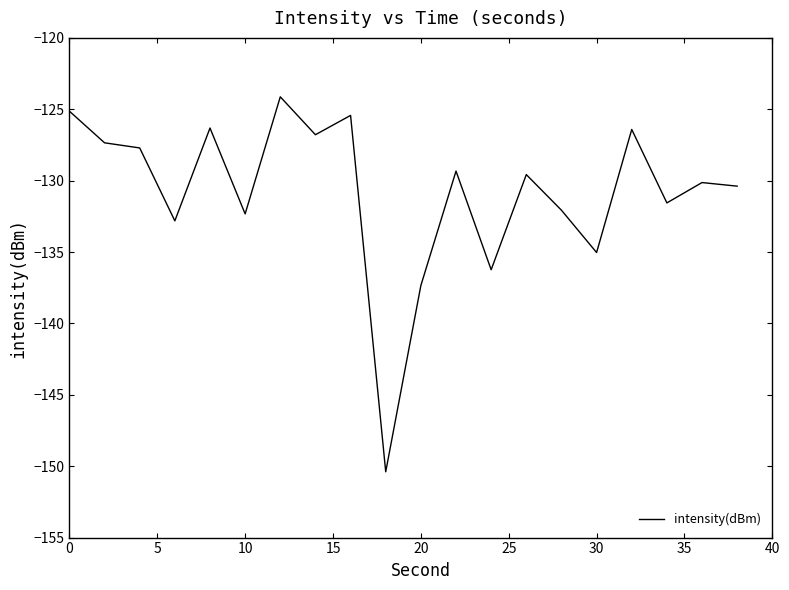

What is the greatest value displayed?

-124.1